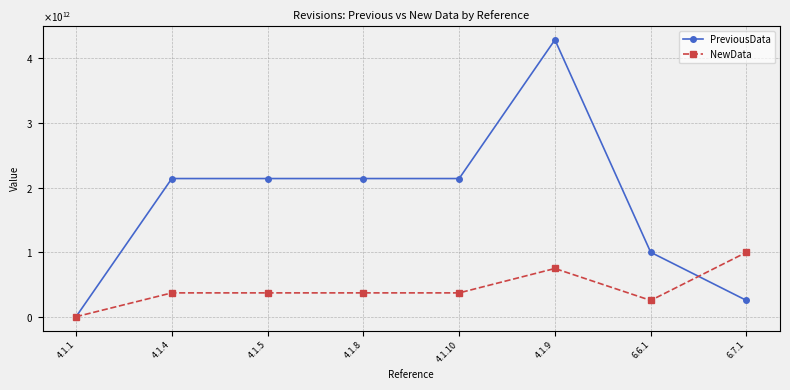

Which series has the largest total across all categories?

PreviousData